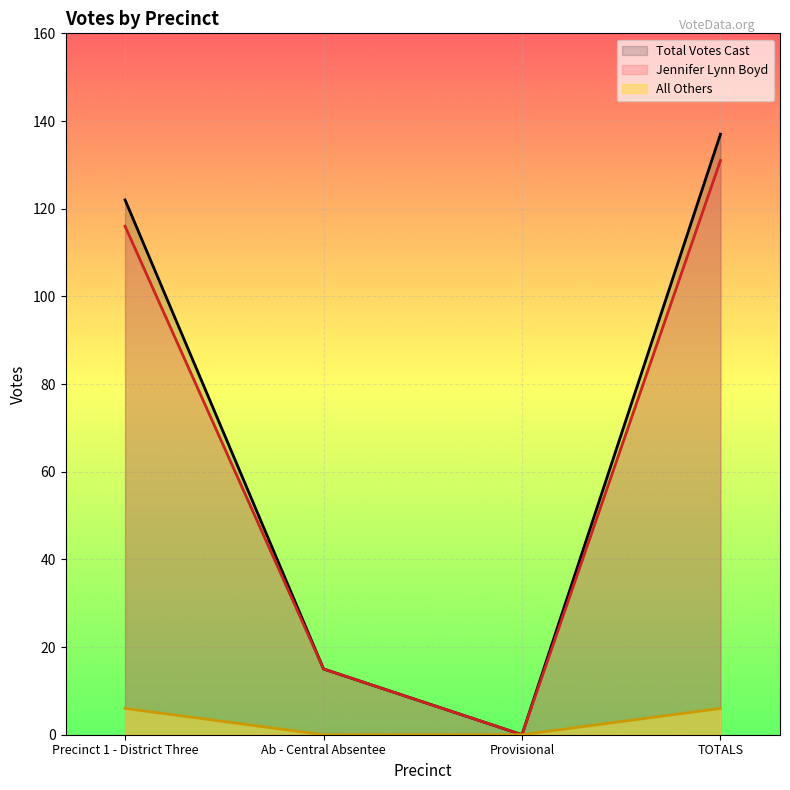

How many lines are shown in the chart?

3